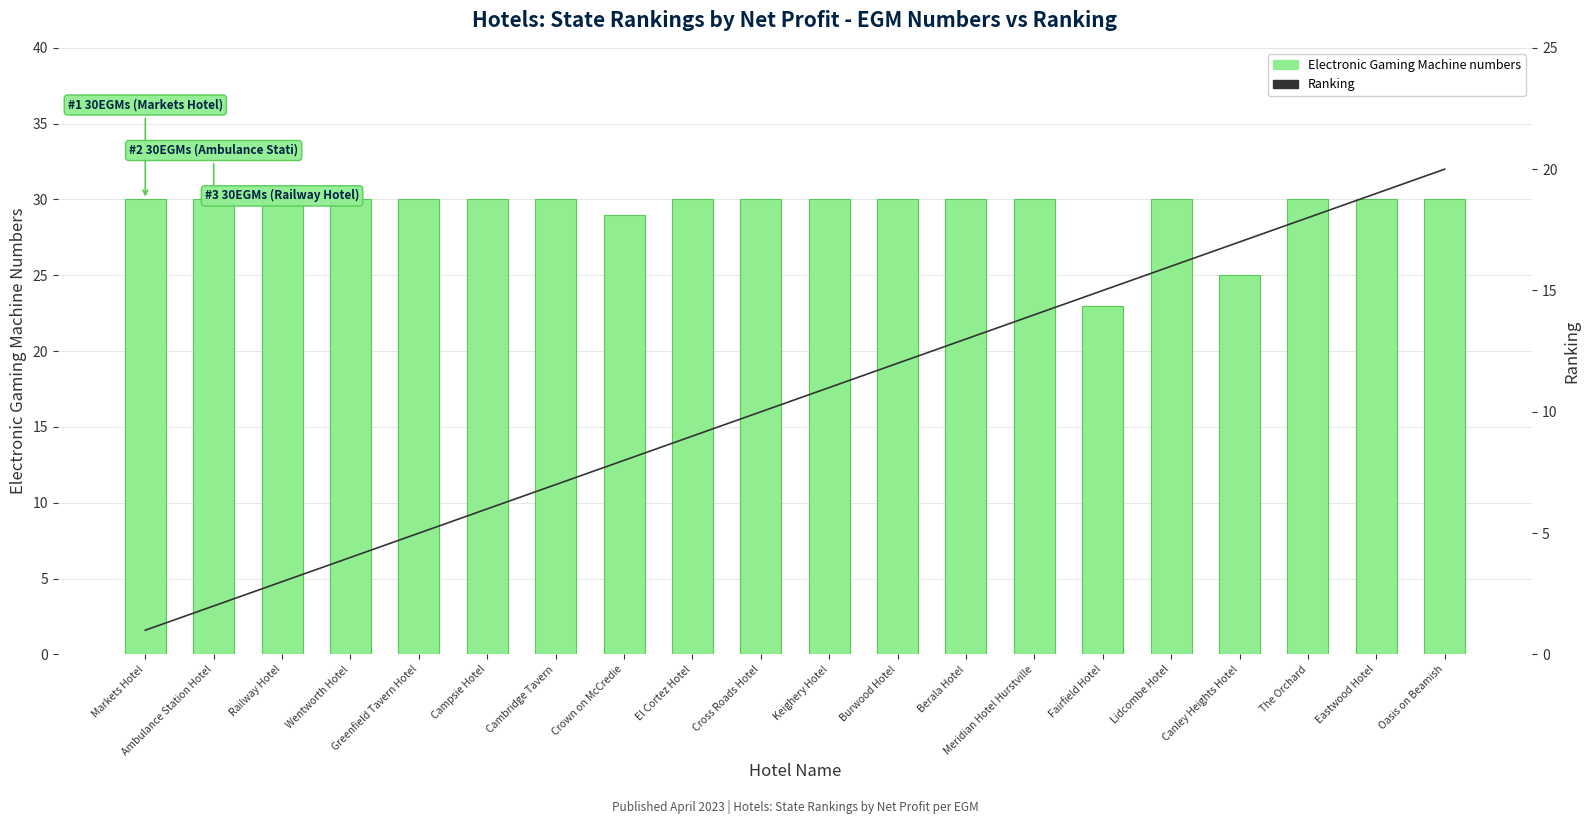

At which label does Ranking first exceed 11?

Burwood Hotel